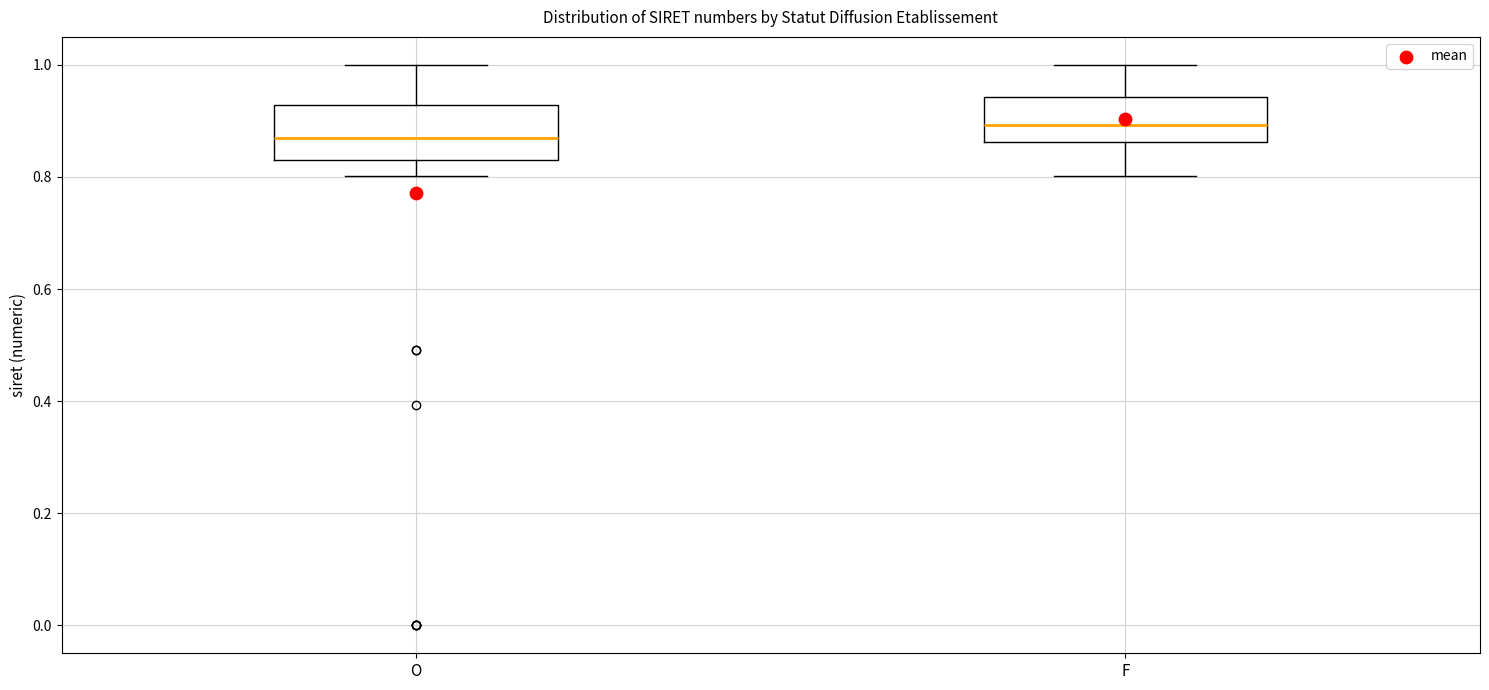

Reading left to right, read every box against the y-axis: the position of its median line, the range the box covers, and the ends of its whiskers. The values are not printed on the chart, so give them approximately, as read against the axis.

O: median 0.88, box 0.84 to 0.92, whiskers 0.80 to 1.00
F: median 0.90, box 0.86 to 0.94, whiskers 0.80 to 1.00